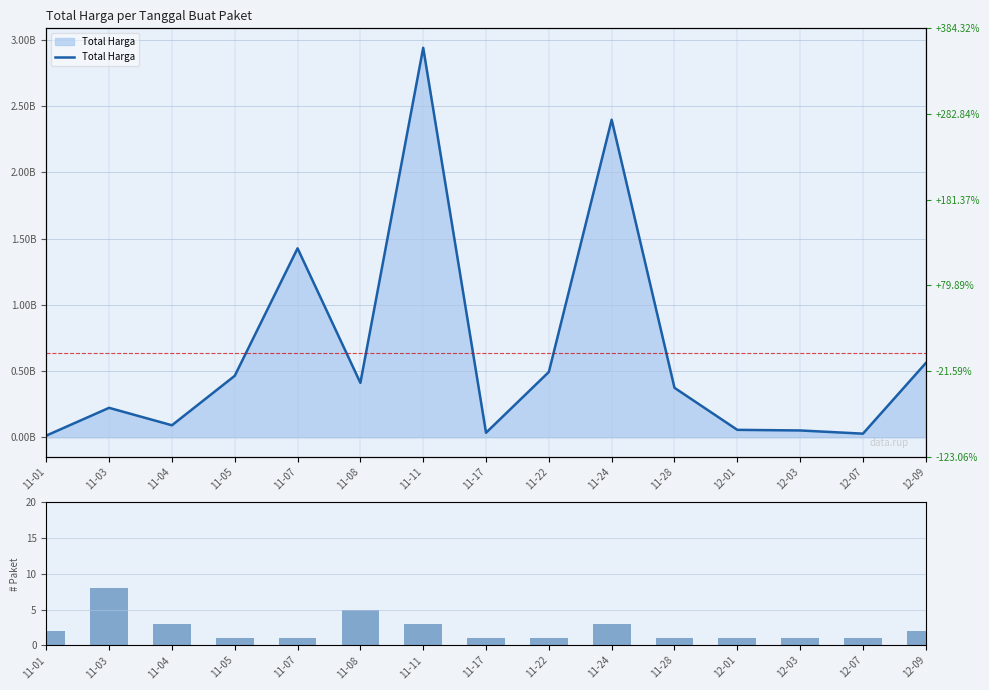

Reading left to right, what are all the values shown in this chart?

Total Harga: 12787500	222313770	90672075	464002100	1425867900	410766000	2938963240	34292000	493000000	2396267200	373404000	56152800	51601000	27412000	559971000
Packet Count: 2	8	3	1	1	5	3	1	1	3	1	1	1	1	2